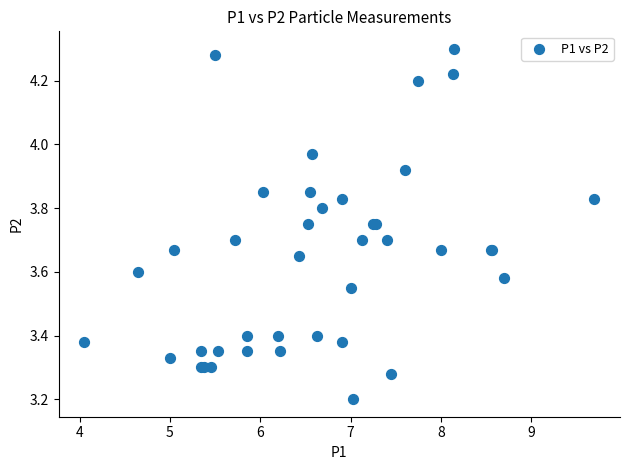

What Y value in the scatter plot is closest to 3?

3.2